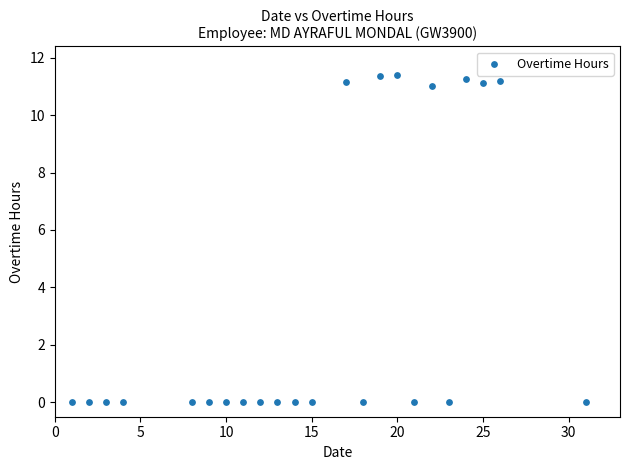

What is the range of X values (max minus min)?

30.0